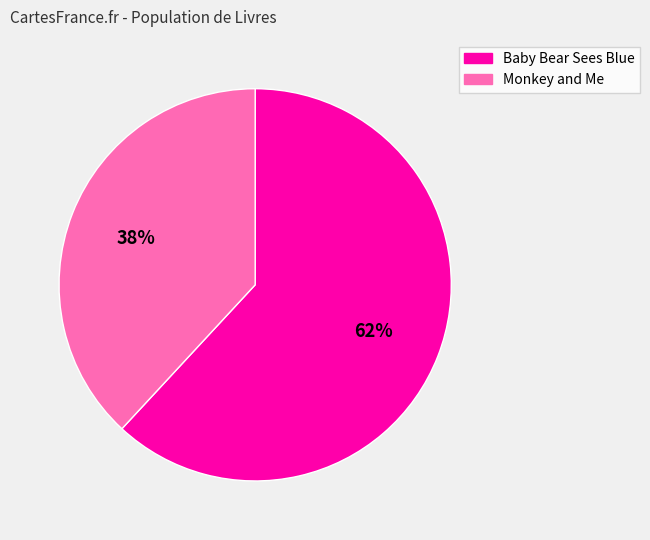

True or false: Baby Bear Sees Blue accounts for 62% of the total.

True